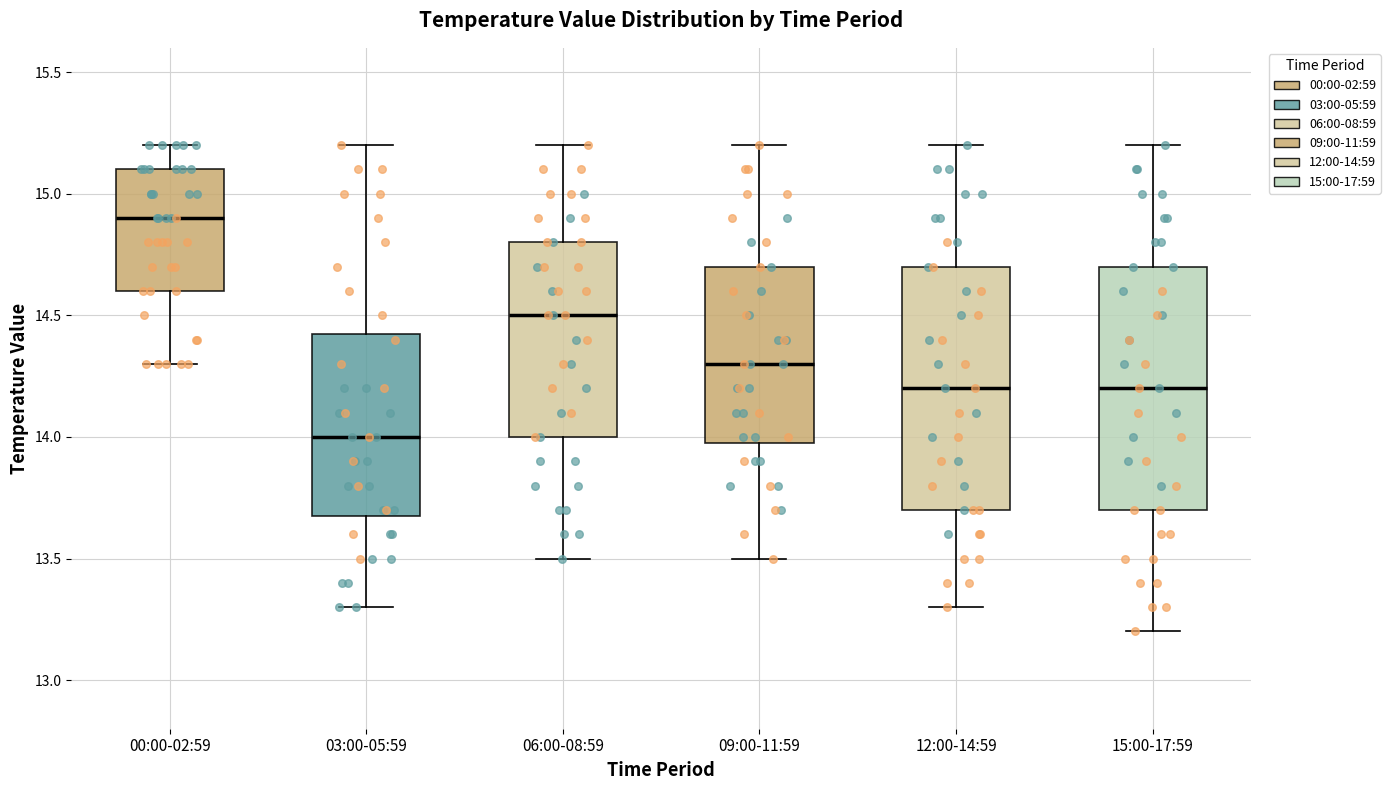

Which box has the lowest median line?

03:00-05:59